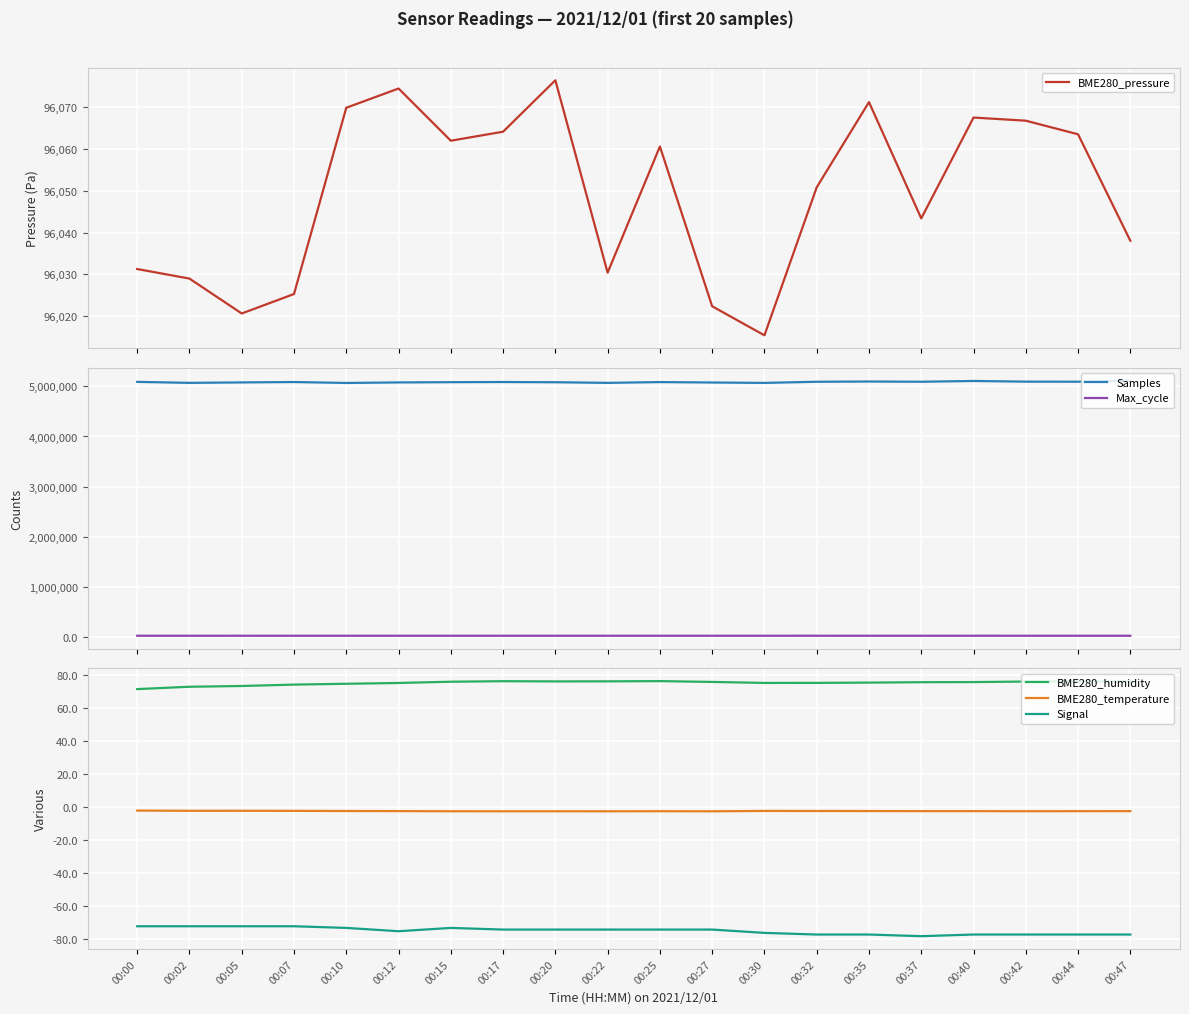

At which category does the chart reach its minimum across all series?

00:37